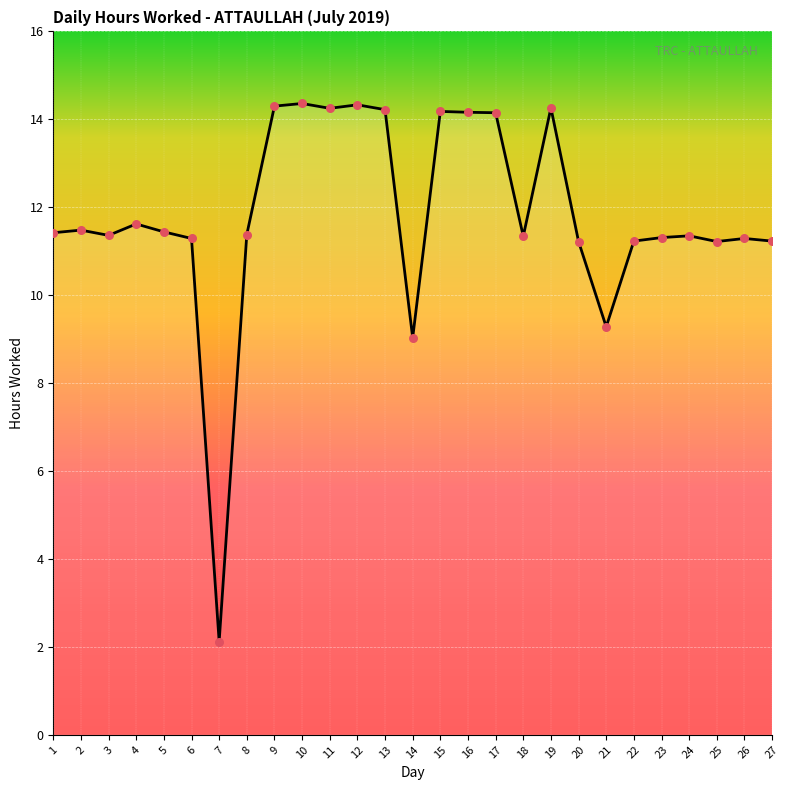

What is the change in value from 6 to 12?

+3.0